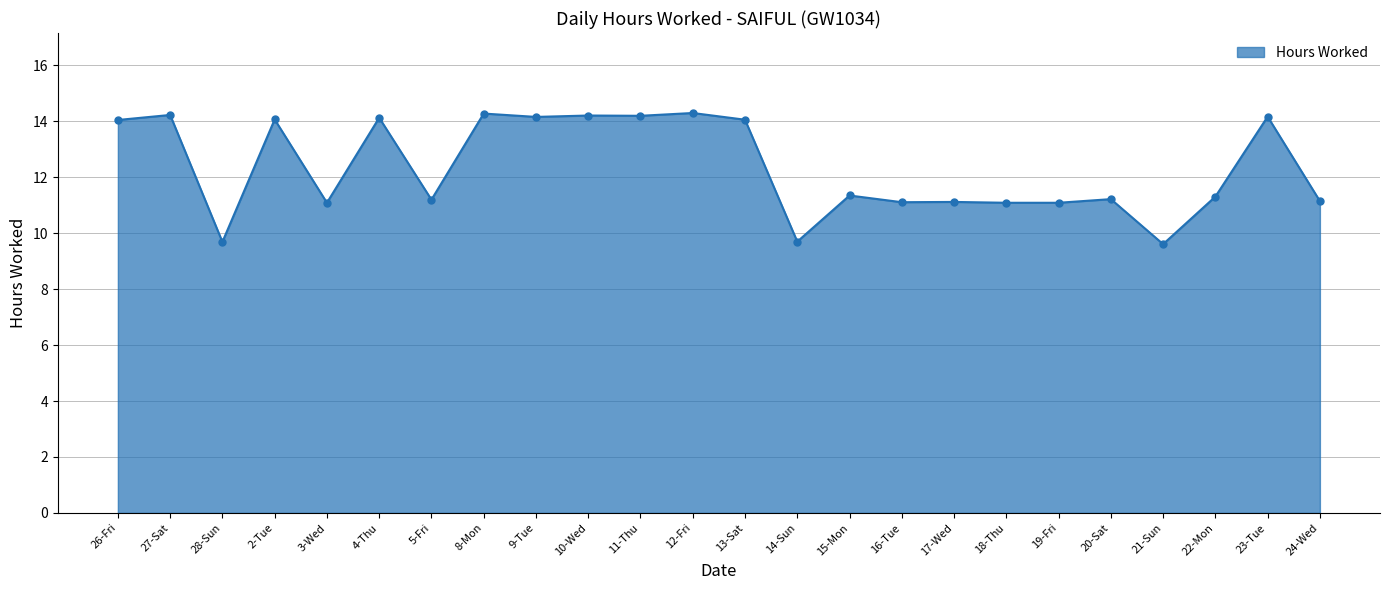

True or false: the data shows 15.6 at 3-Wed.

False